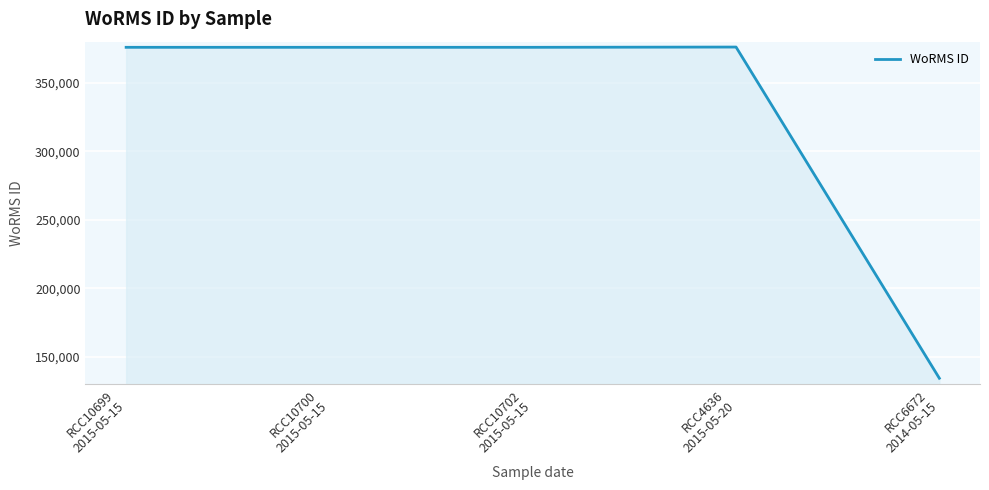

What is the greatest value displayed?

376073